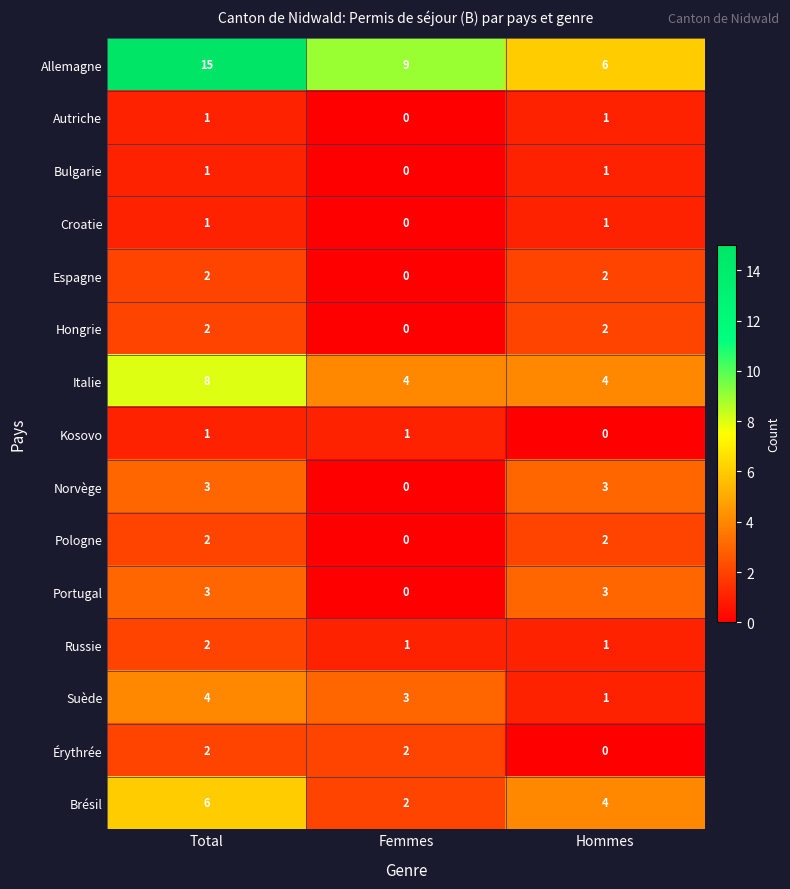

What is the total value across all series at Femmes?

22